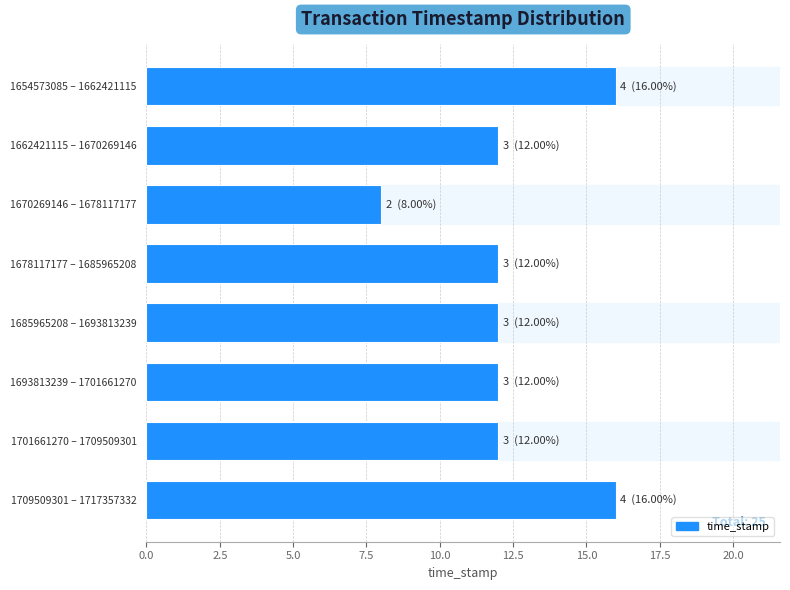

Reading top to bottom, extract all data points from this chart.

16	12	8	12	12	12	12	16